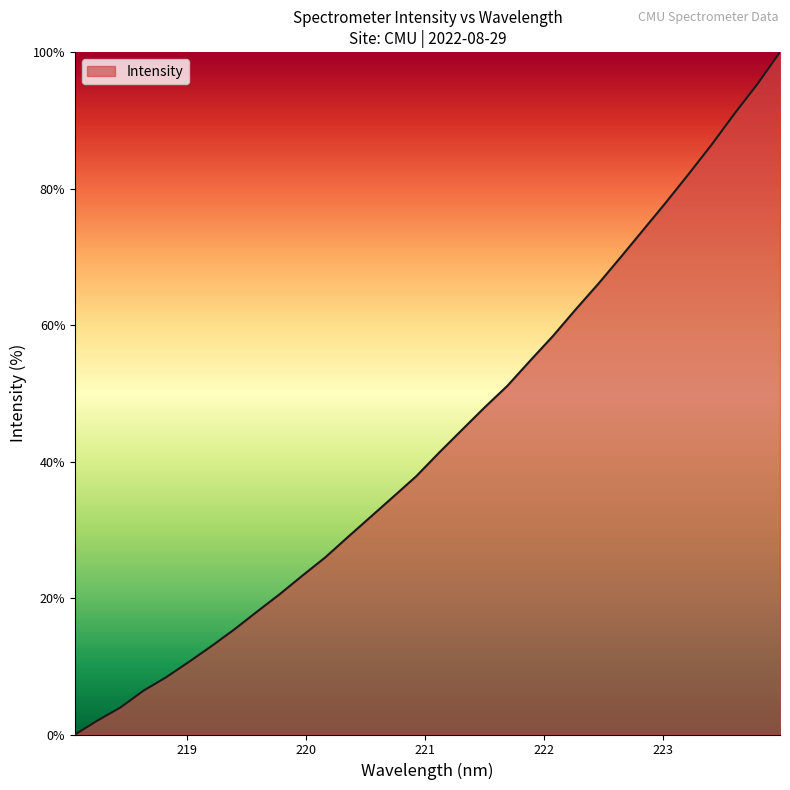

What is the maximum value shown in the chart?

100.0